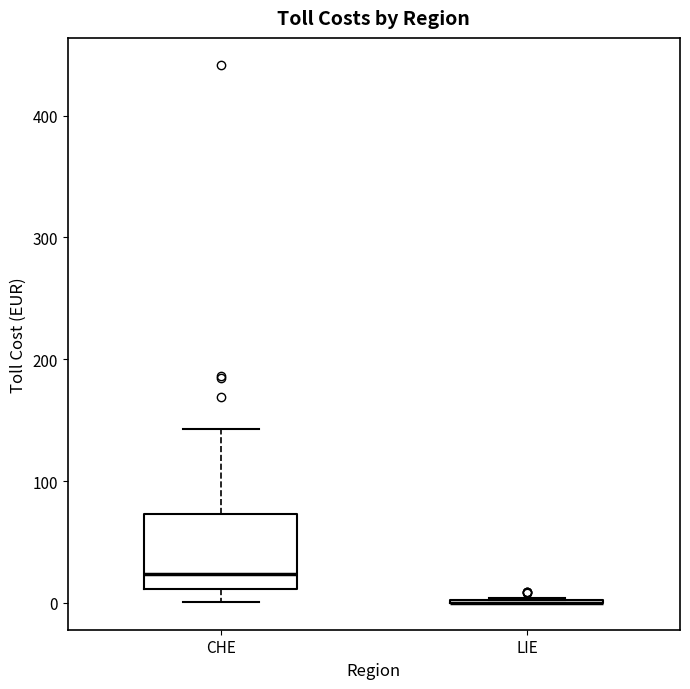

Where does the lower whisker of the box for CHE end on the y-axis? The values are not printed on the chart, so give them approximately, as read against the axis.

0